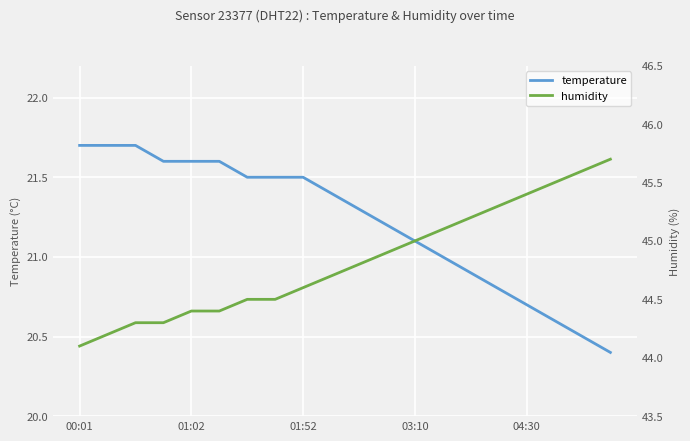

What is the difference between the maximum and minimum values in the temperature series?

1.3